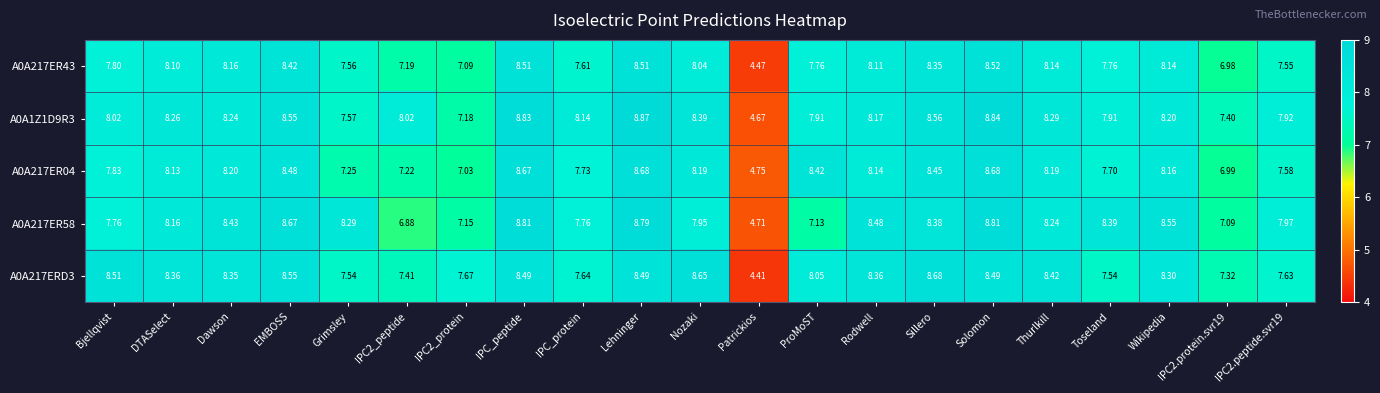

At which label does A0A217ER43 first exceed 8?

DTASelect